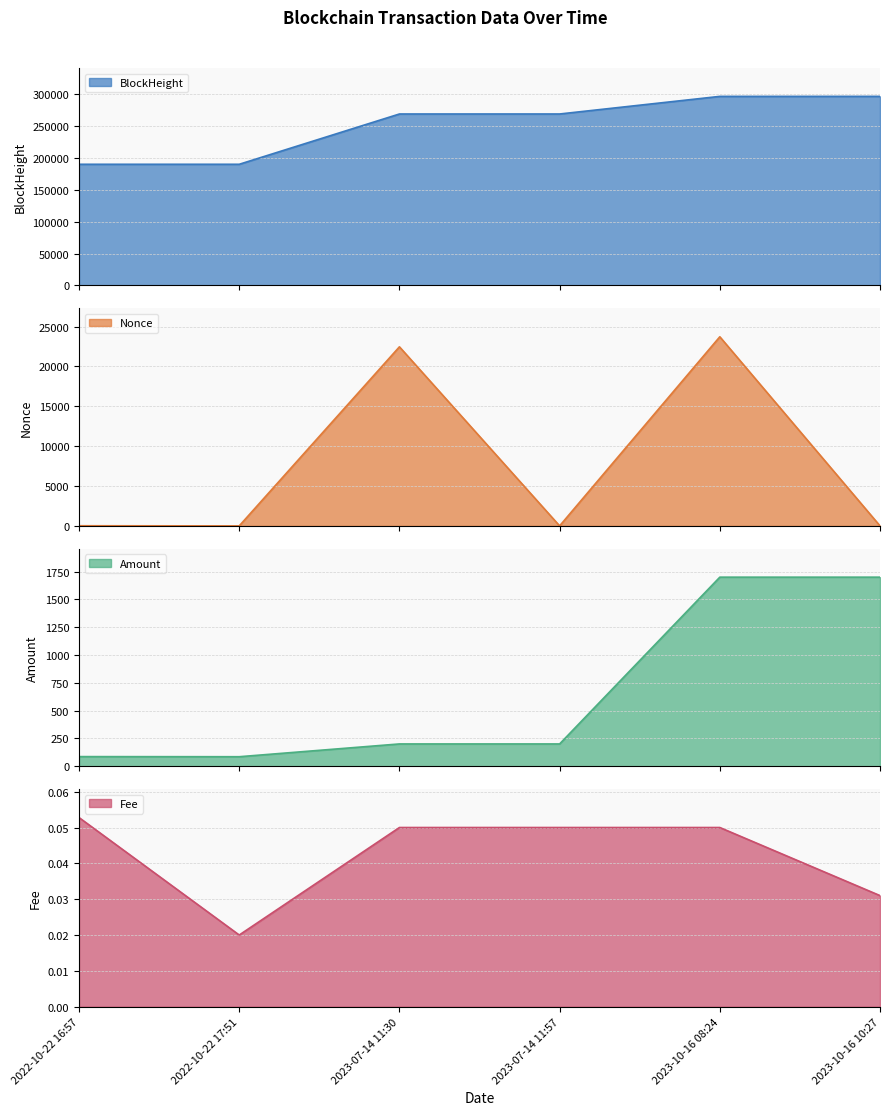

What is the label of the 5th point from the left?

2023-10-16 08:24